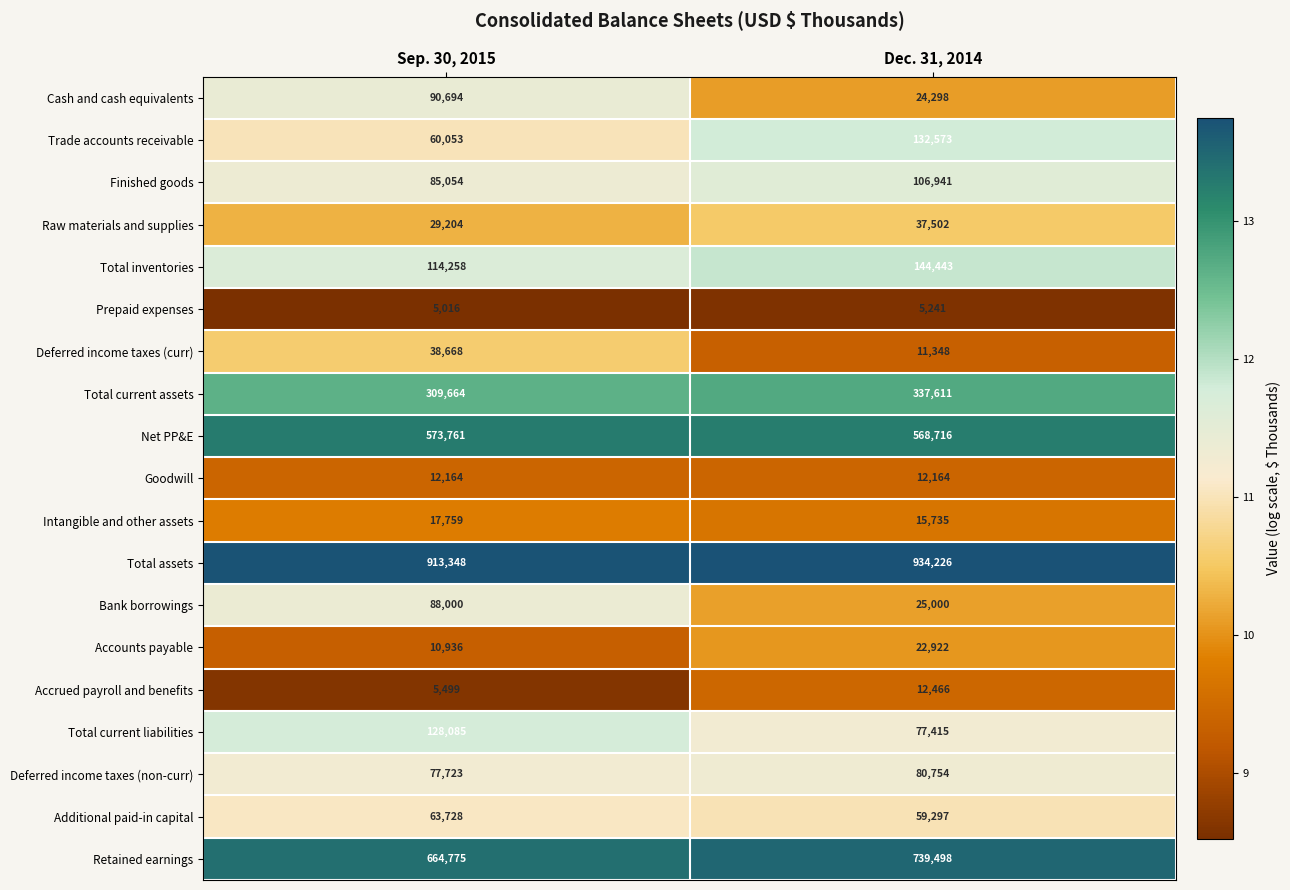

The value of Total current assets at Sep. 30, 2015 is 76082. True or false?

False